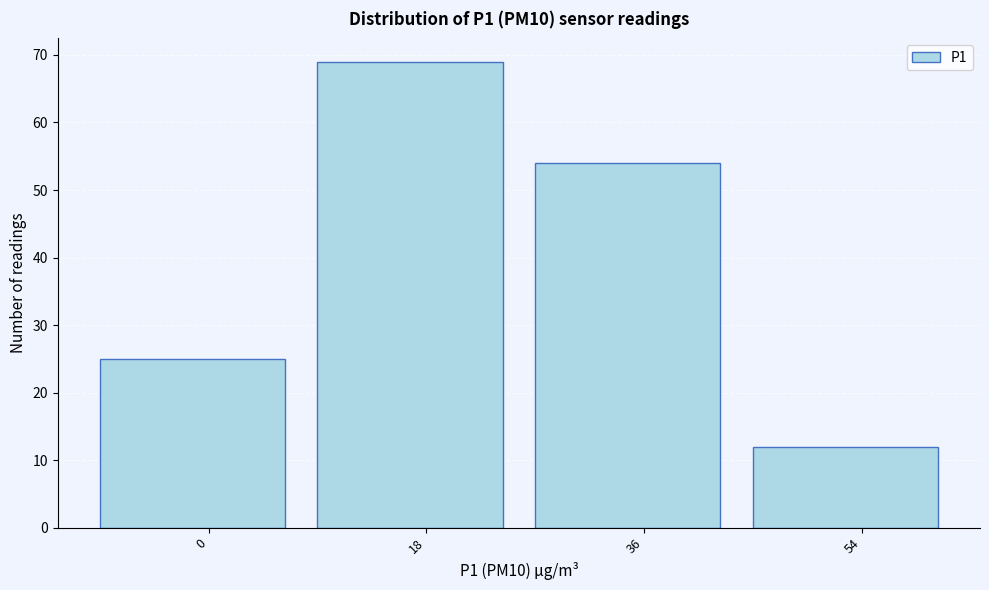

Reading left to right, extract all data points from this chart.

25	69	54	12